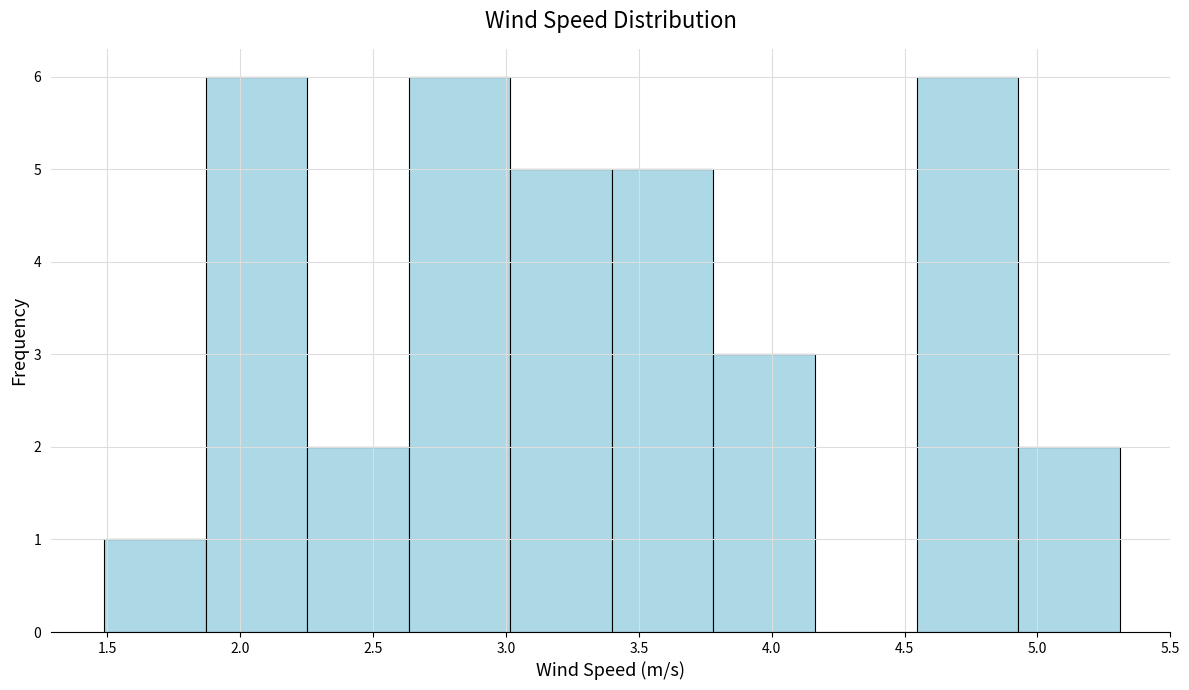

Reading left to right, list every bar in this chart as the range it spans on the x-axis followed by its height. Neither the bar edges nor the heights are printed on the chart, so give them approximately, as read against the axes.

1.50 to 1.85: 1
1.85 to 2.25: 6
2.25 to 2.65: 2
2.65 to 3.00: 6
3.00 to 3.40: 5
3.40 to 3.80: 5
3.80 to 4.15: 3
4.15 to 4.55: 0
4.55 to 4.95: 6
4.95 to 5.30: 2